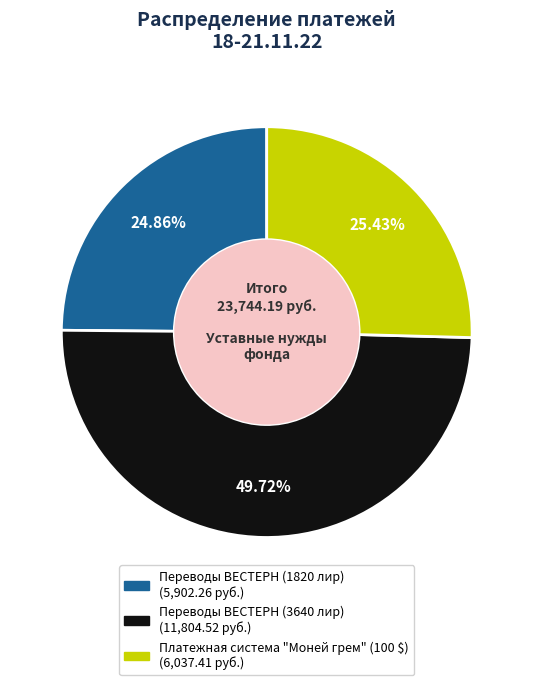

To the nearest percent, what percentage of the pie is Переводы ВЕСТЕРН (1820 лир)?

25%